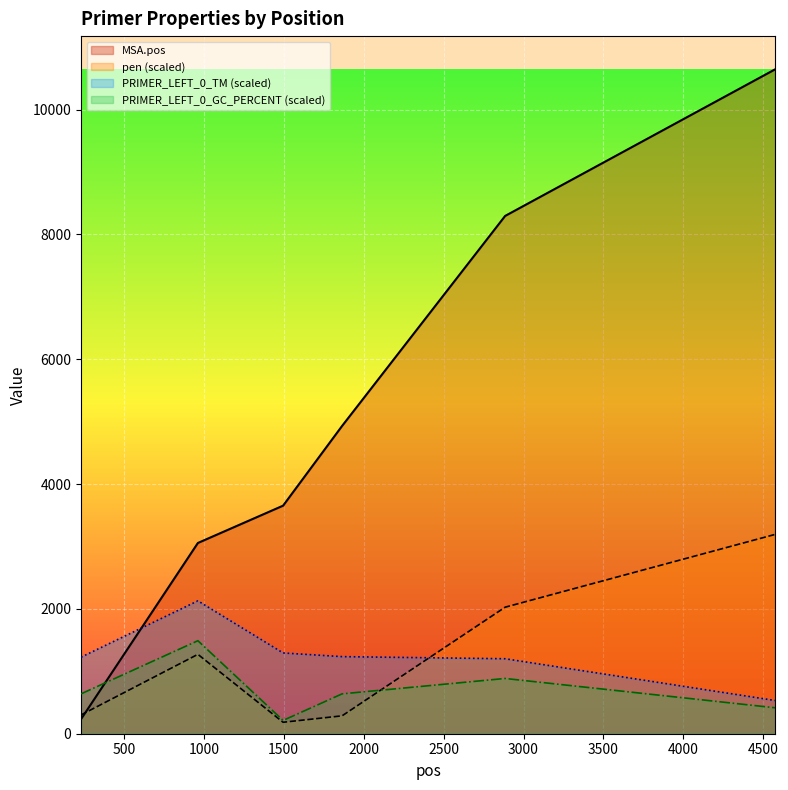

What is the maximum value shown in the chart?

10645.0